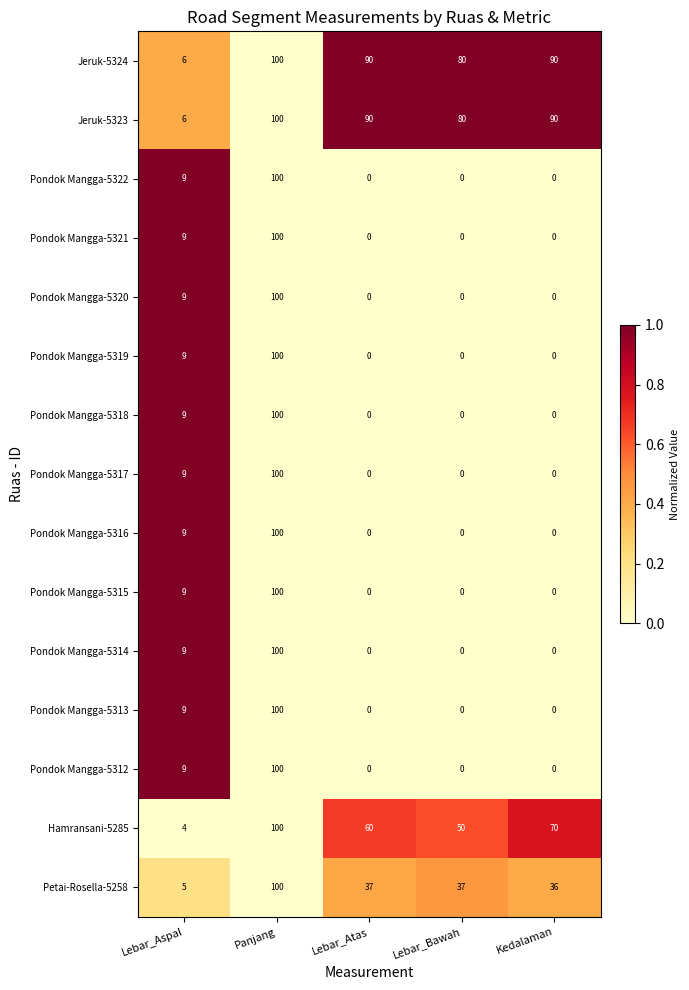

The Pondok Mangga-5312 series shows 0 at Kedalaman. True or false?

True